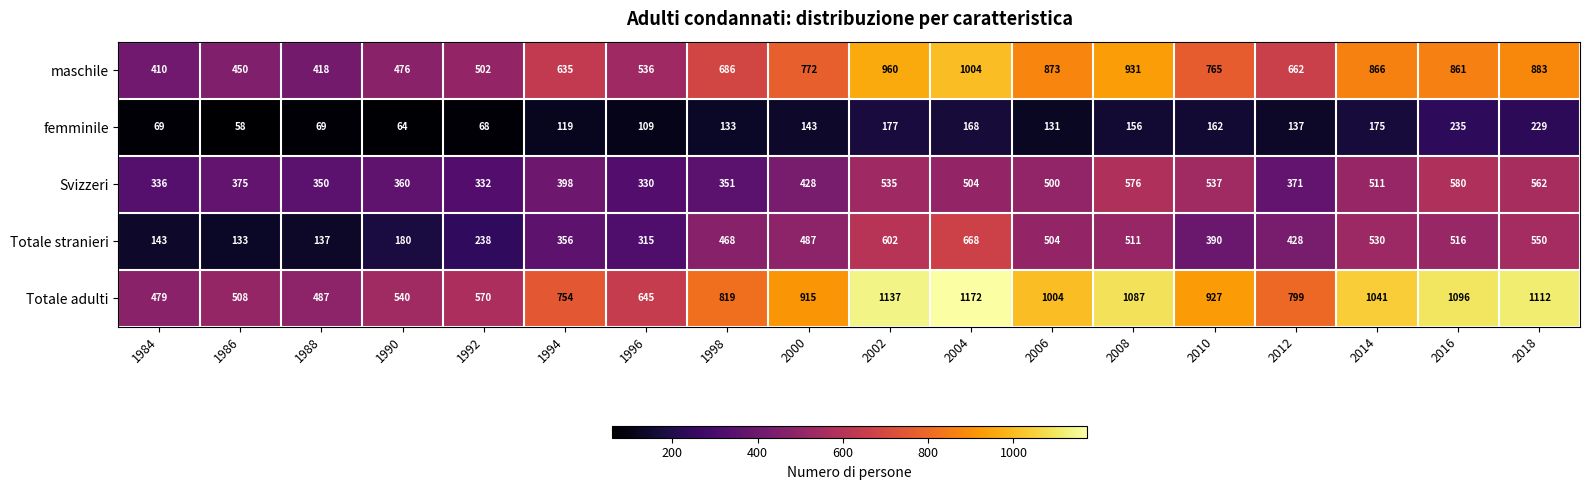

The Totale stranieri series shows 180 at 1990. True or false?

True